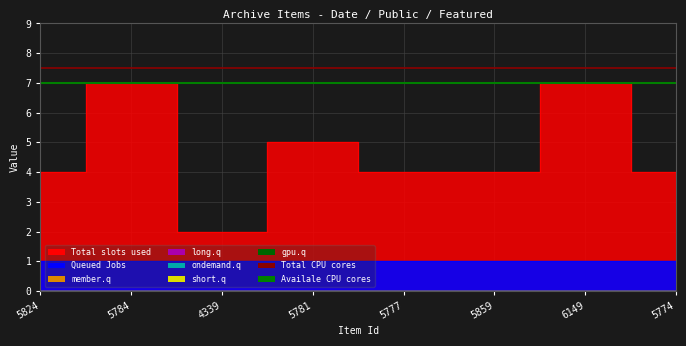

Which series has the largest total across all categories?

Total CPU cores